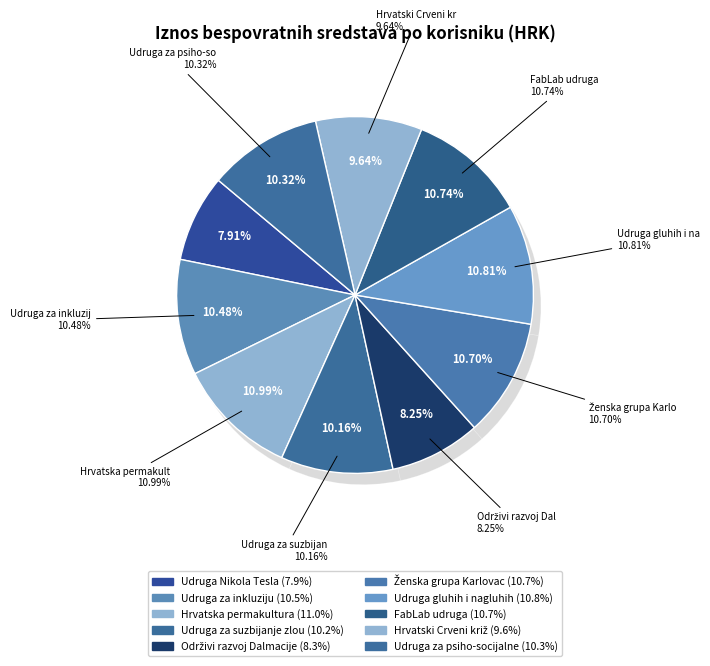

What is the smallest slice in the pie chart?

Udruga Nikola Tesla